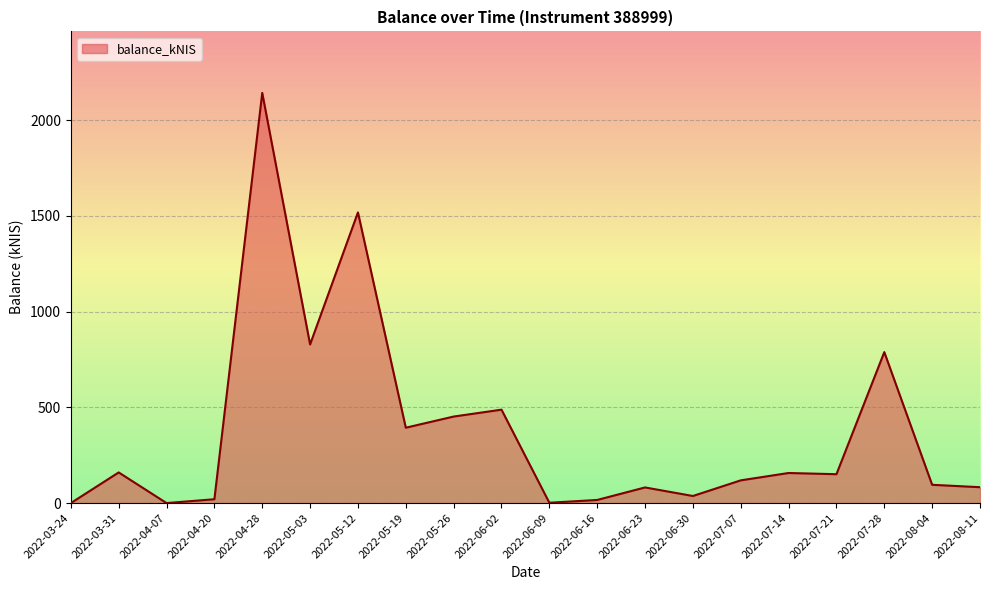

What is the difference between the maximum and minimum values?

2142.5